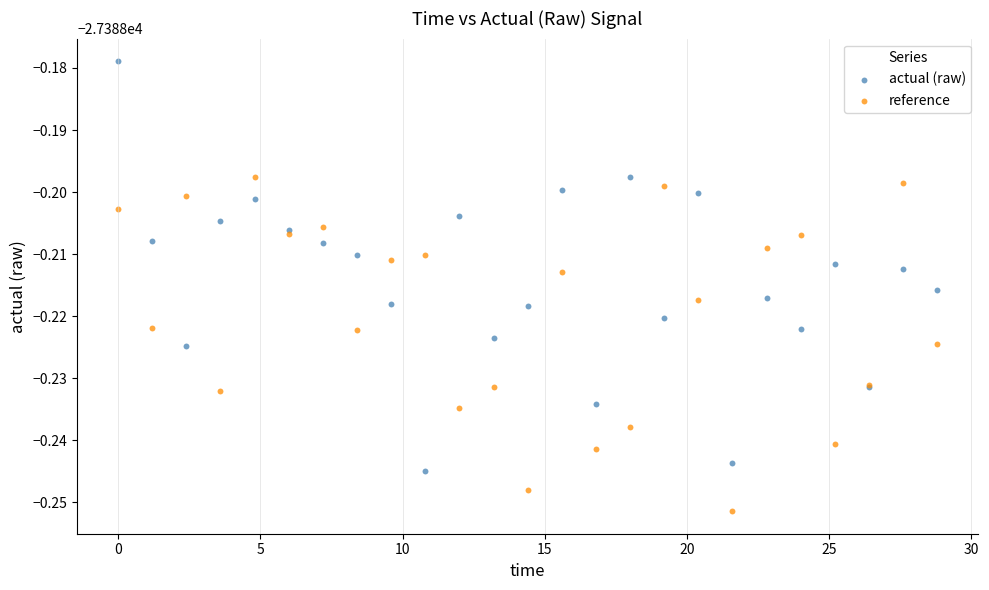

What are all the series names shown in the legend?

actual (raw), reference